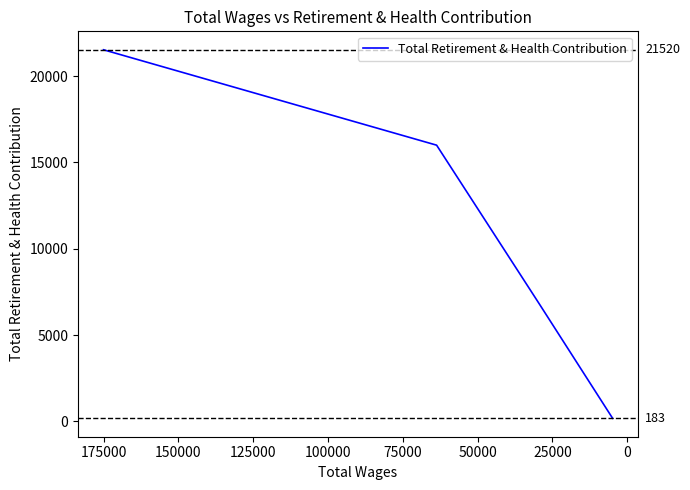

How many data points does each series have?

4